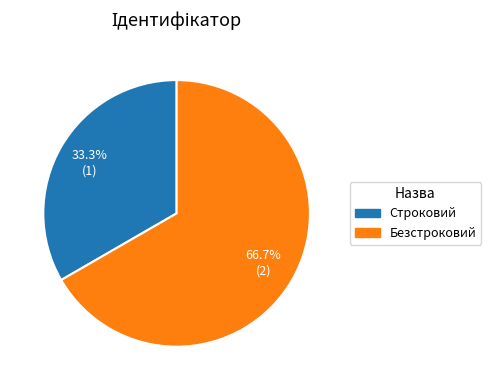

Which category has the biggest portion of the pie?

Безстроковий